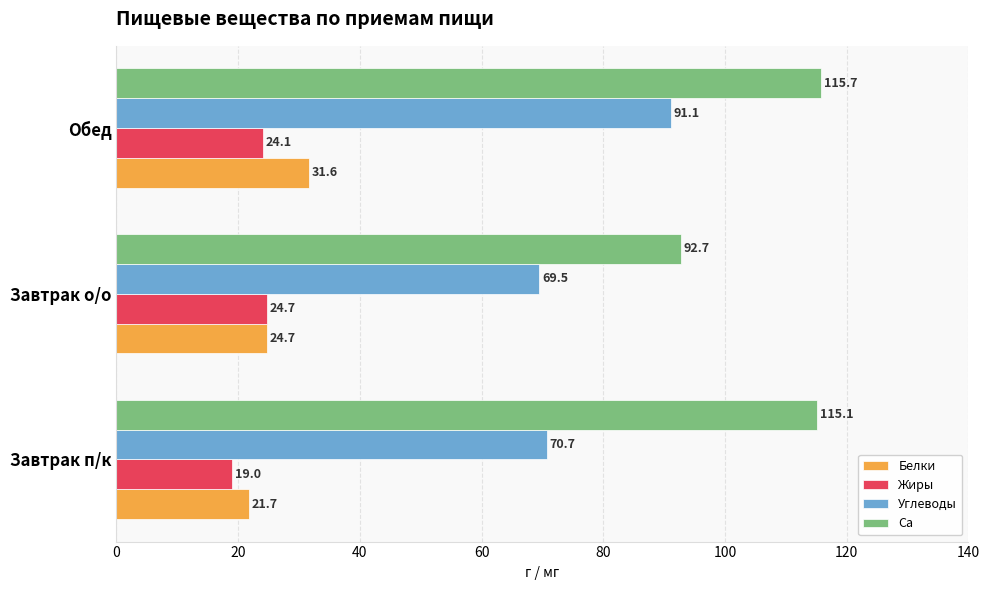

At which category is the sum across all series the highest?

Обед